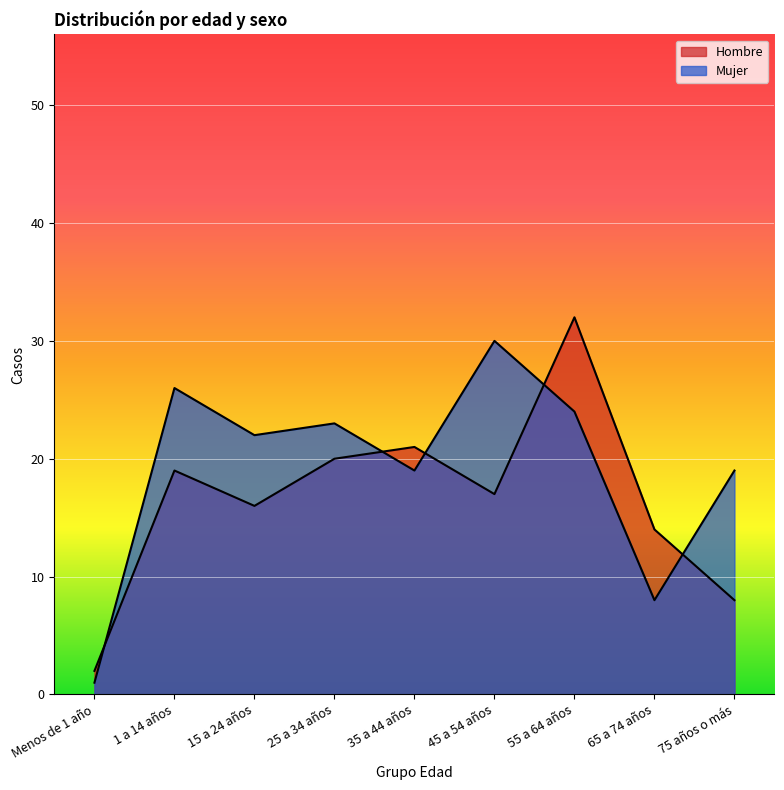

The Hombre series shows 10 at 25 a 34 años. True or false?

False